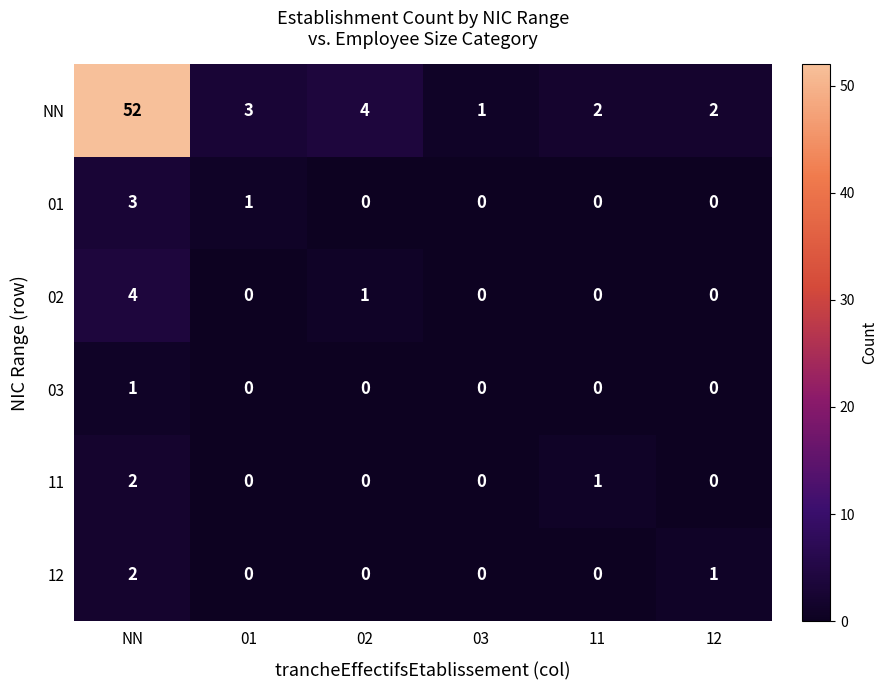

What is the spread (max minus min) of values at 03?

1